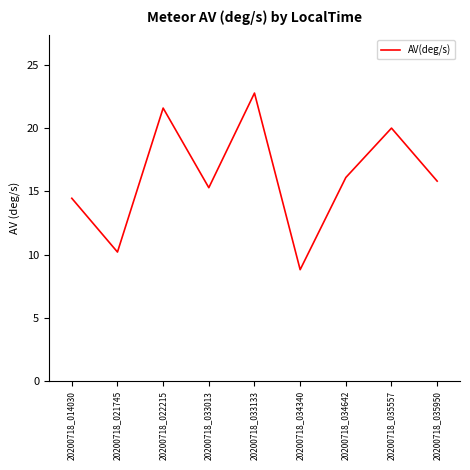

Reading right to left, list all the values displayed in this chart.

20200718_035950=15.8	20200718_035557=20.0	20200718_034642=16.1	20200718_034340=8.8	20200718_033133=22.8	20200718_033013=15.3	20200718_022215=21.6	20200718_021745=10.2	20200718_014030=14.5